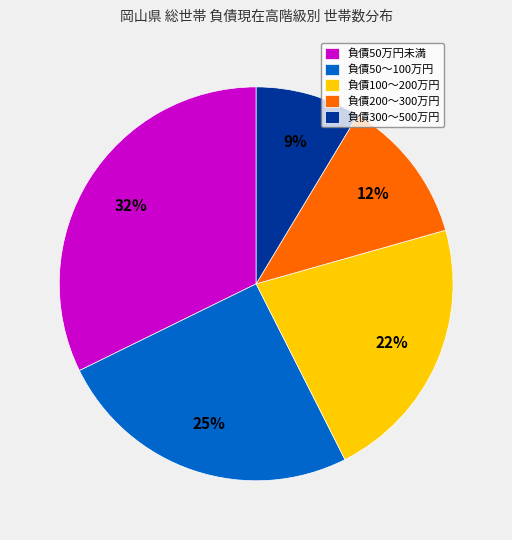

To the nearest percent, what percentage of the pie is 負債200～300万円?

12%